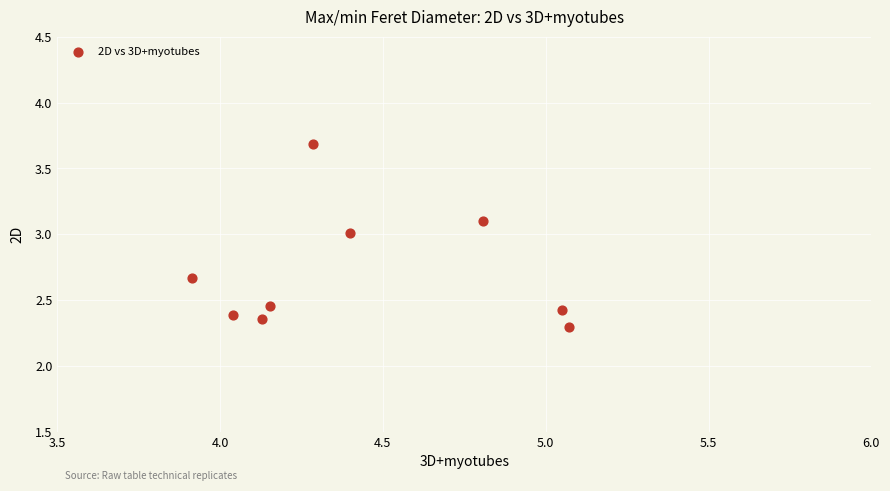

What is the range of Y values (max minus min)?

1.4